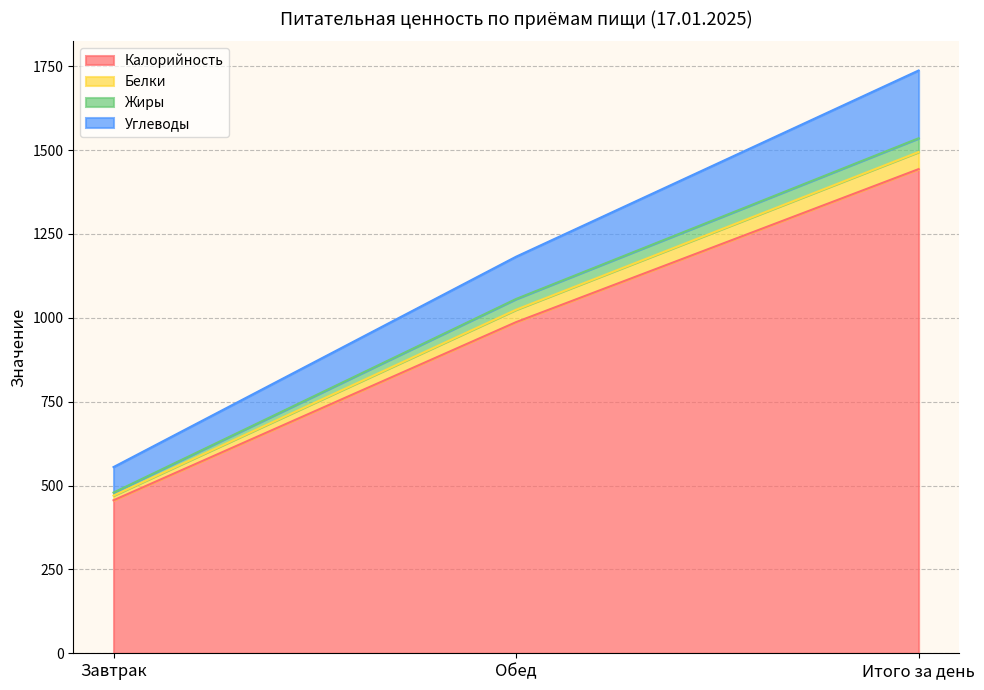

What are all the series names shown in the legend?

Калорийность, Белки, Жиры, Углеводы